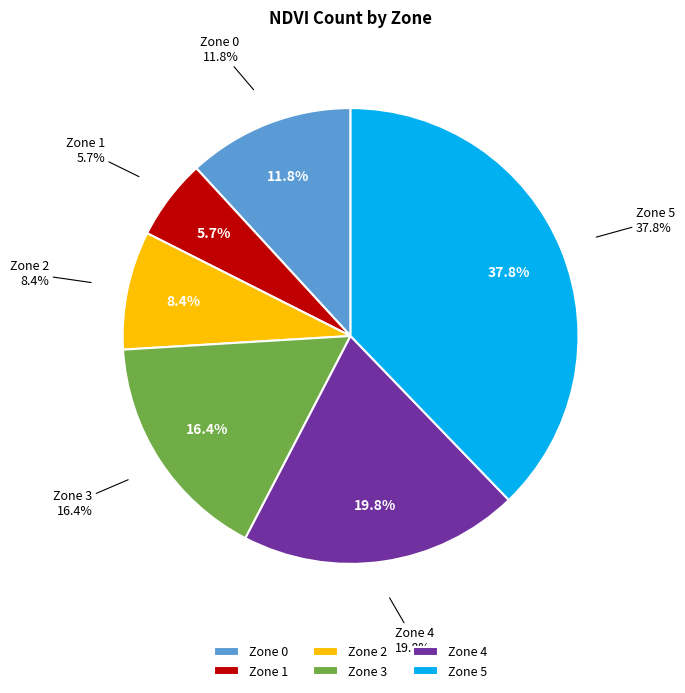

What percentage is the Zone 5 slice, to the nearest percent?

38%